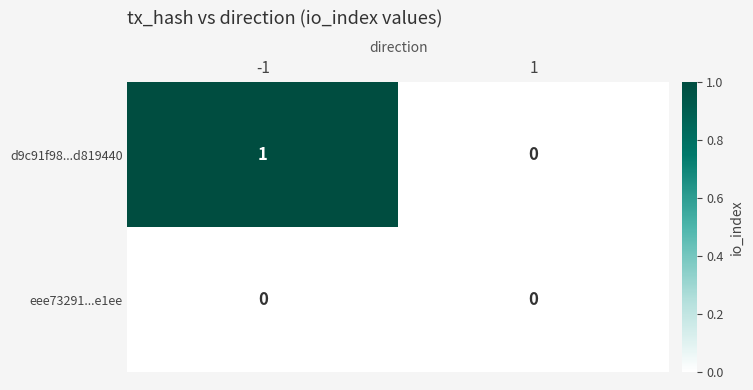

The d9c91f98...d819440 series shows 1 at -1. True or false?

True